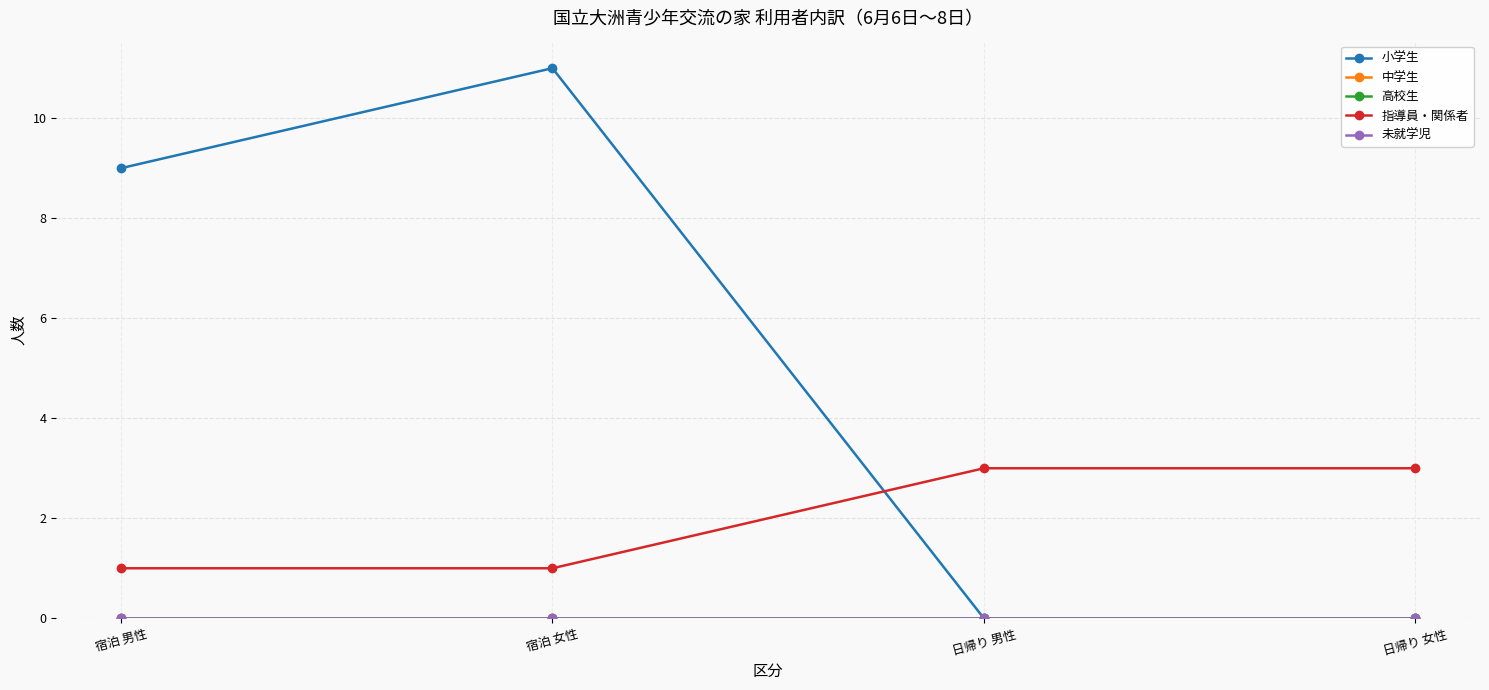

Where is 未就学児 nearest to the value 0?

宿泊 男性